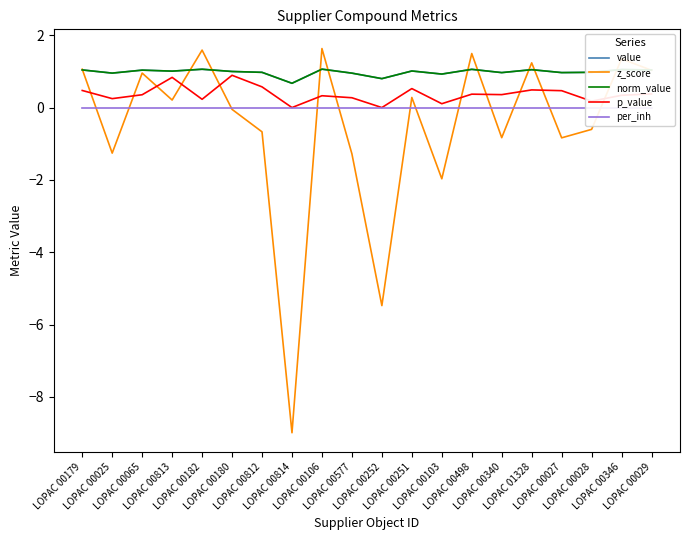

What is the total value across all series at LOPAC 00029?

3.5